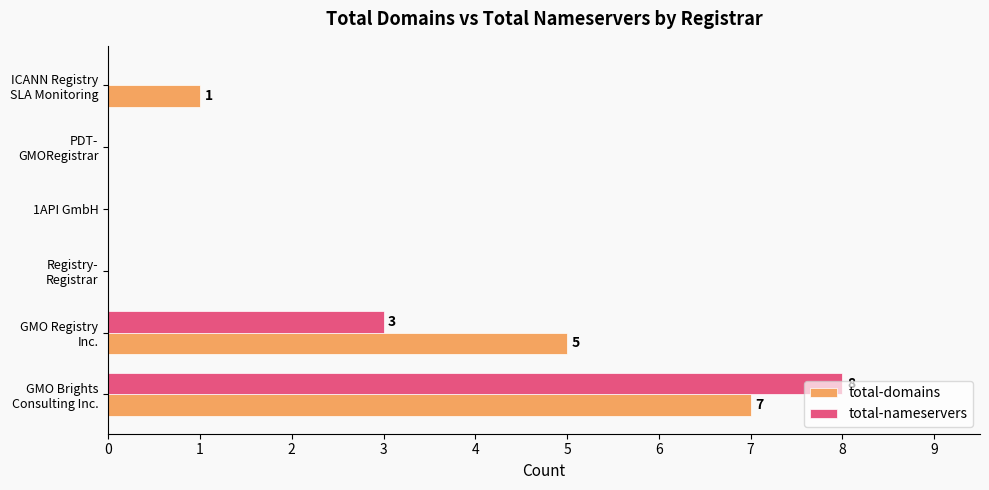

What is the sum of all total-domains values?

13